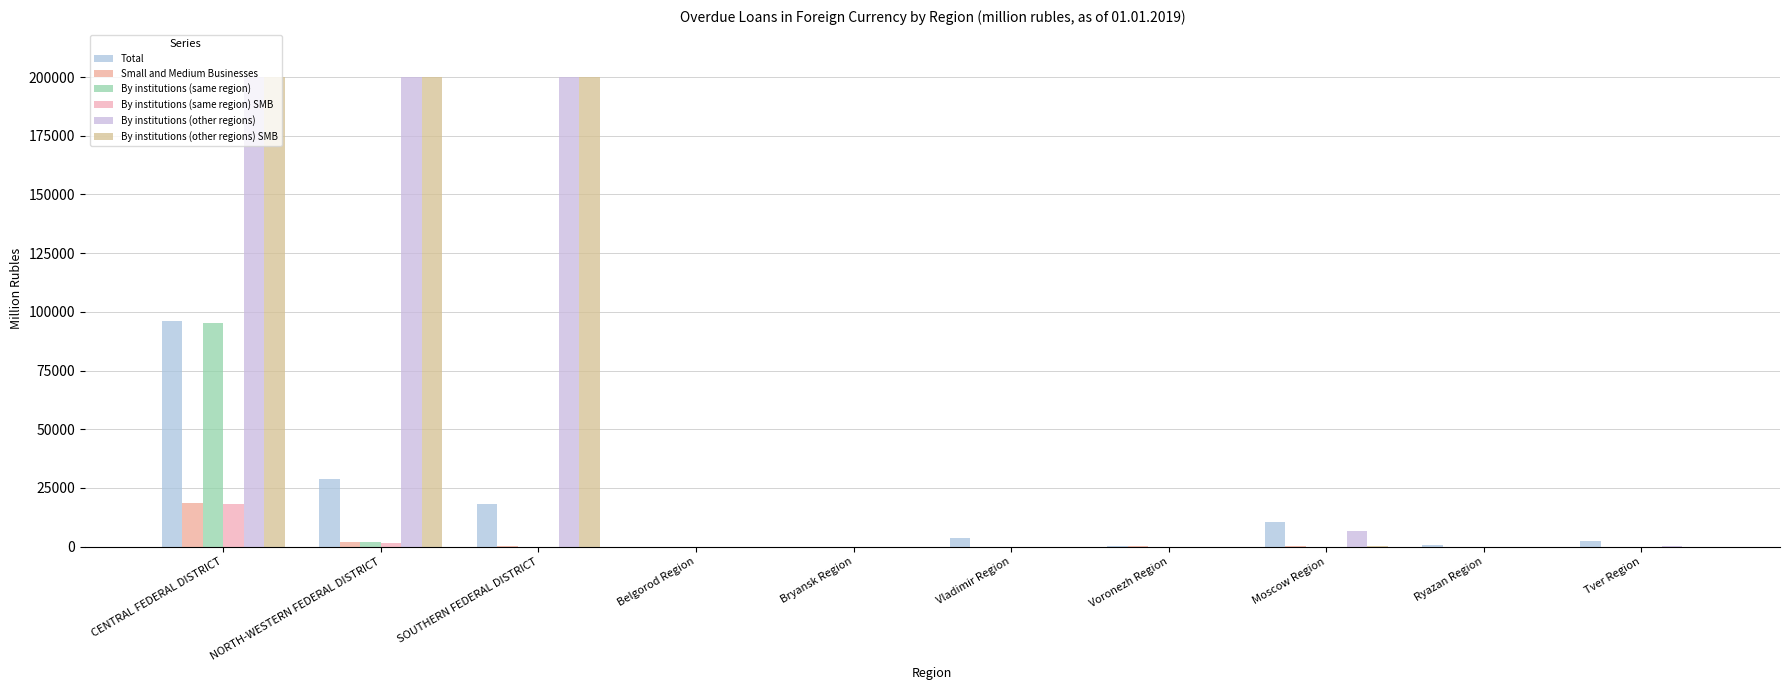

Count the number of data series in this chart.

6